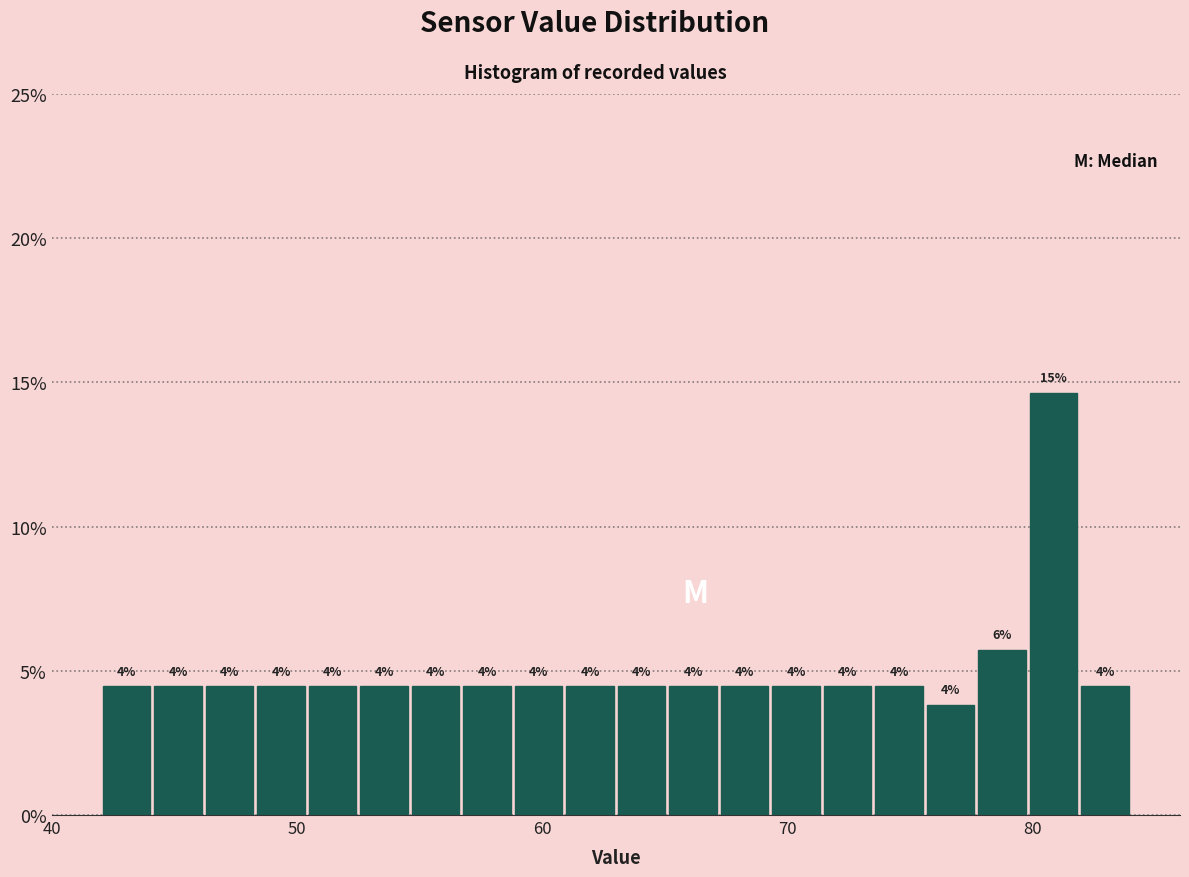

Around what value on the x-axis is the tallest bar? Give the approximate position of its centre, as read against the axis.

81